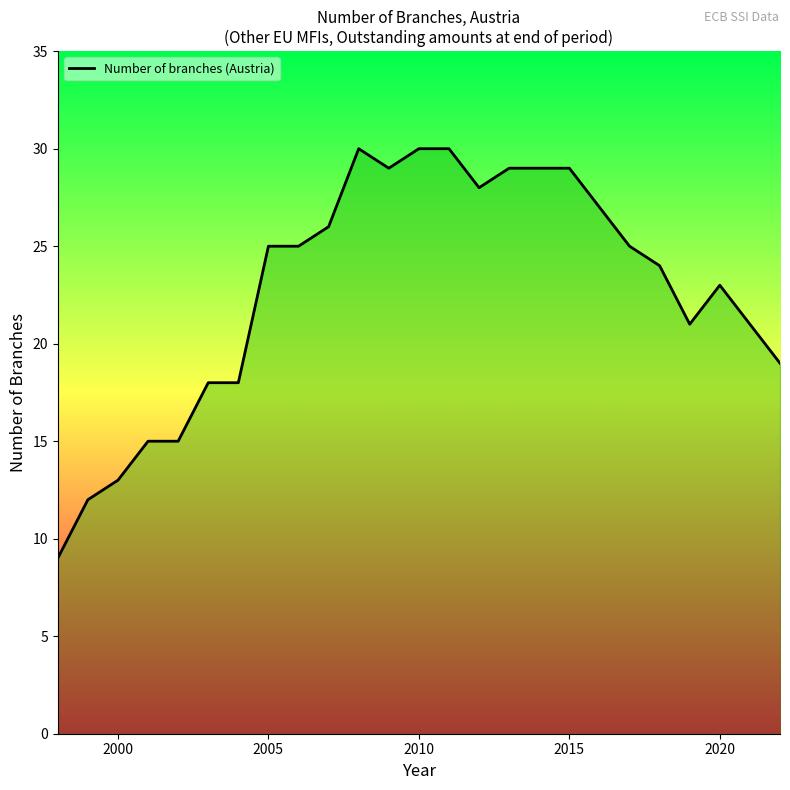

What is the difference between the maximum and minimum values?

21